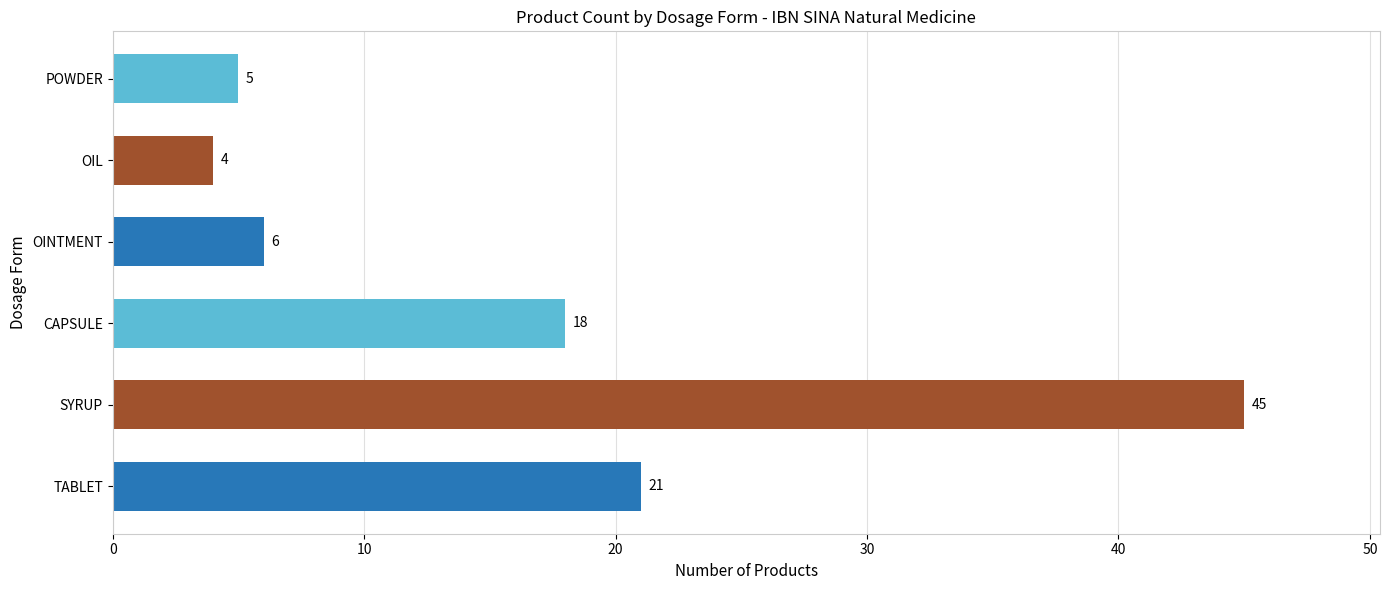

The value at OINTMENT is 6. True or false?

True